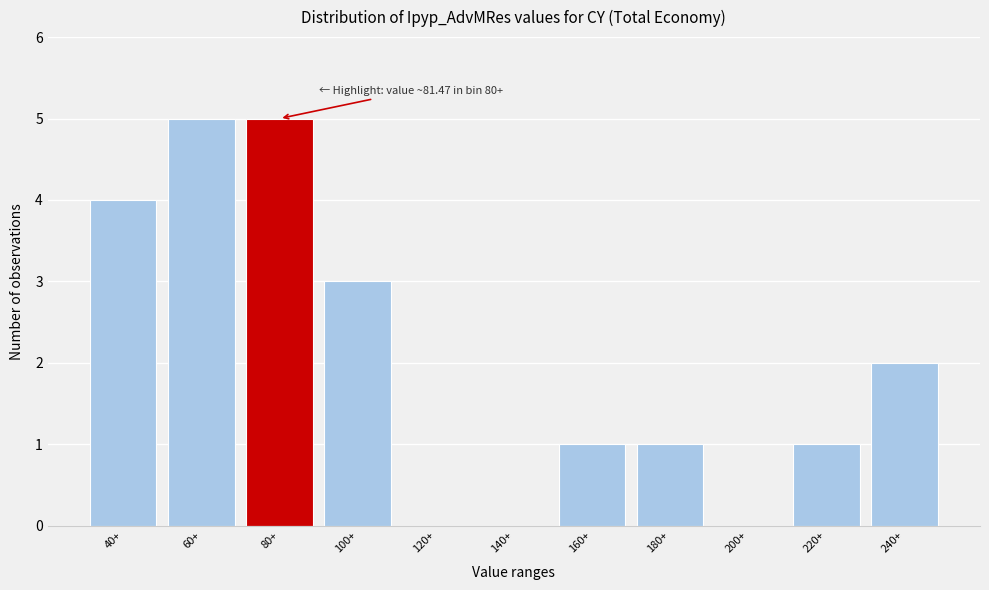

Reading left to right, what are all the values shown in this chart?

40+=4	60+=5	80+=5	100+=3	120+=0	140+=0	160+=1	180+=1	200+=0	220+=1	240+=2